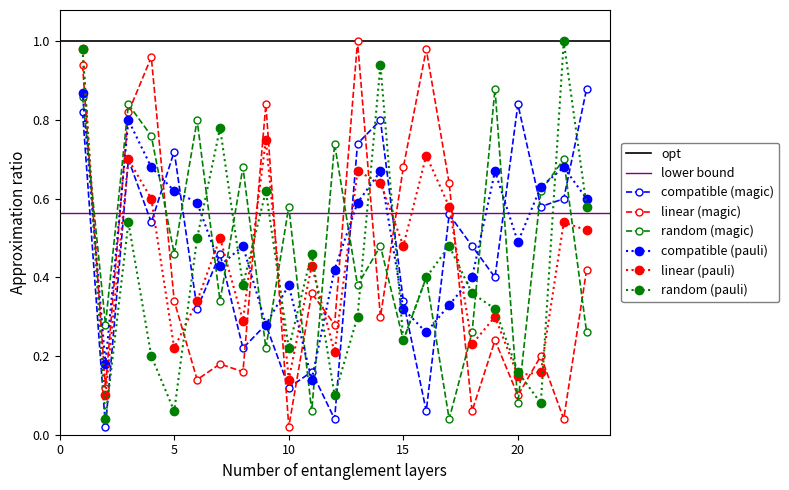

Count the number of categories in the chart.

23